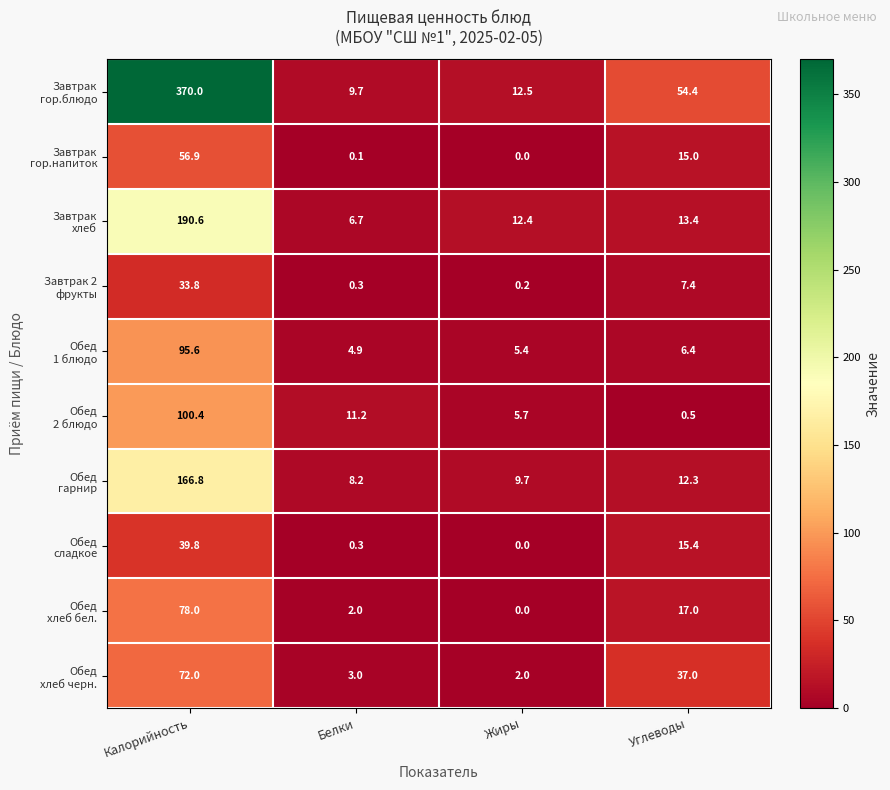

What is the spread (max minus min) of values at Калорийность?

336.2